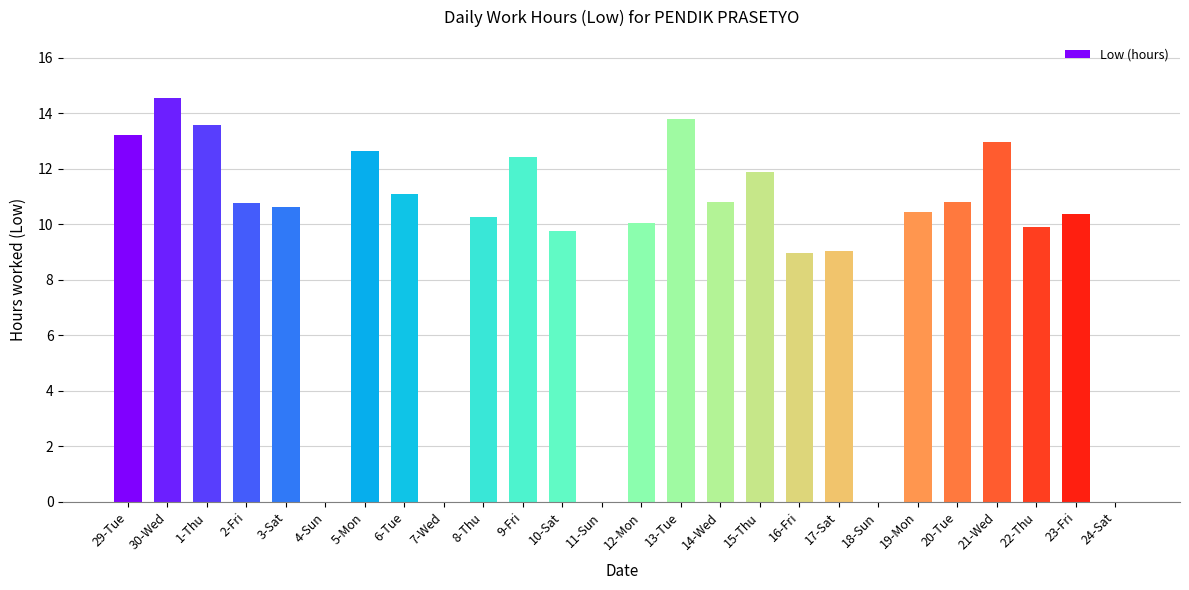

Count the number of categories in the chart.

26